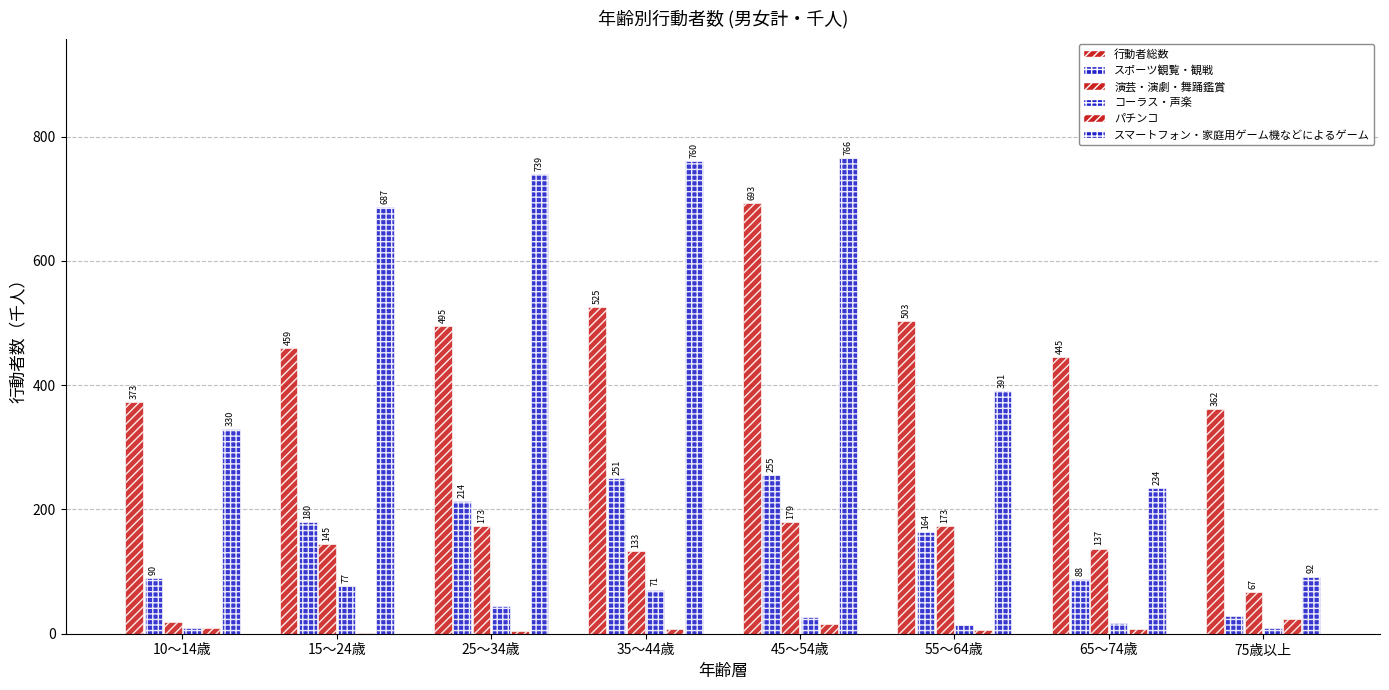

Count the number of categories in the chart.

8